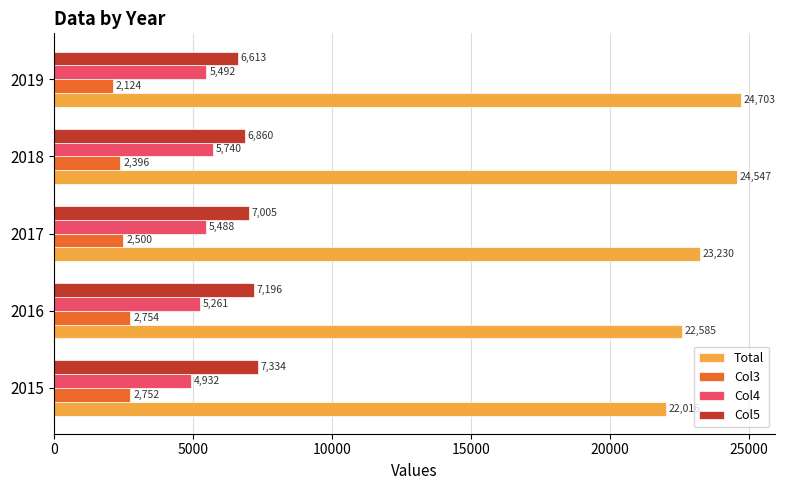

Which series has the largest range (max minus min)?

Total